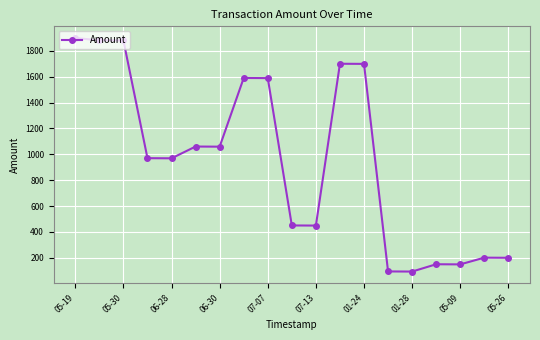

What is the value of the 4th point from the left?

970.0